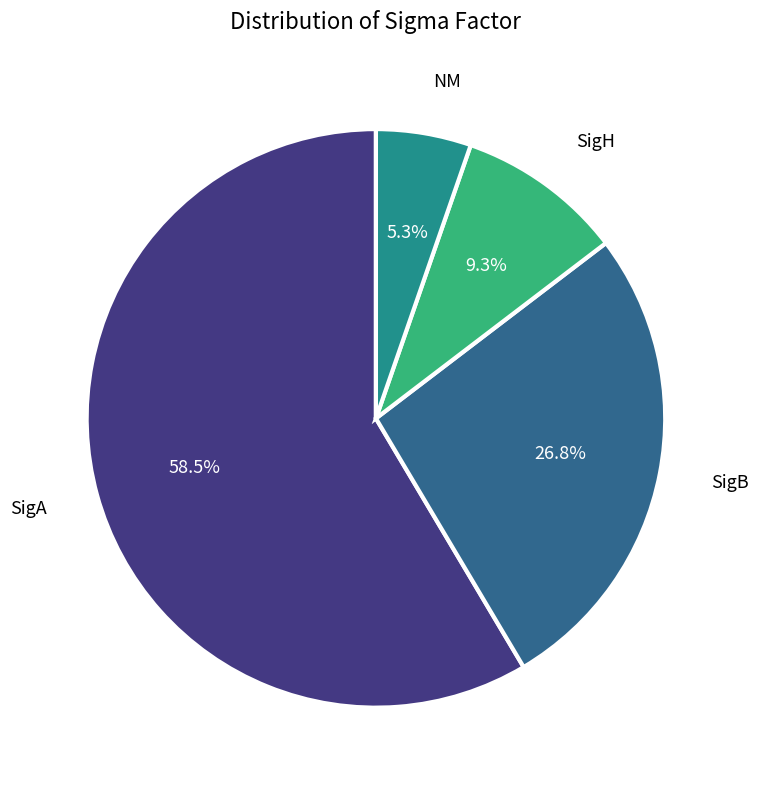

To the nearest percent, what is the difference between the largest and smallest slice percentages?

53%